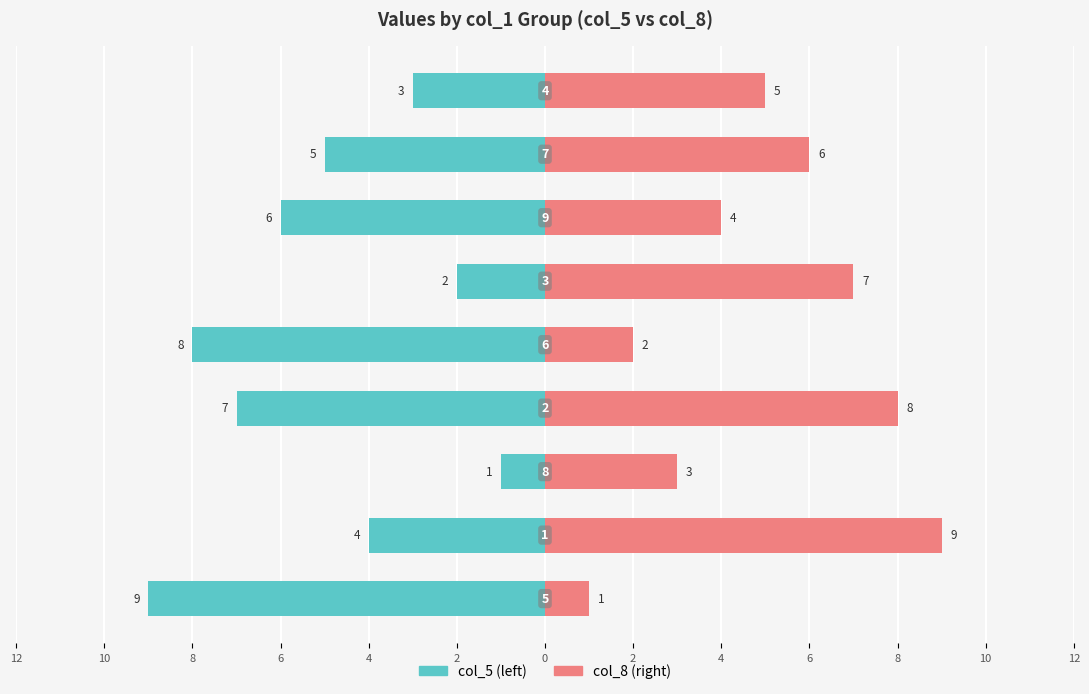

Rank the series by their average value, from highest to lowest.

col_8, col_5